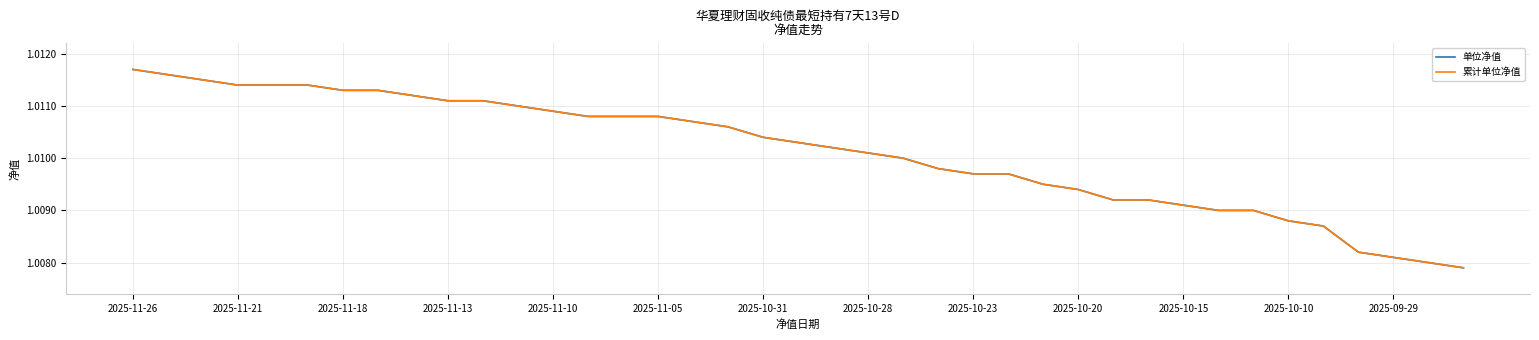

Which category has the highest value across all series?

2025-11-26